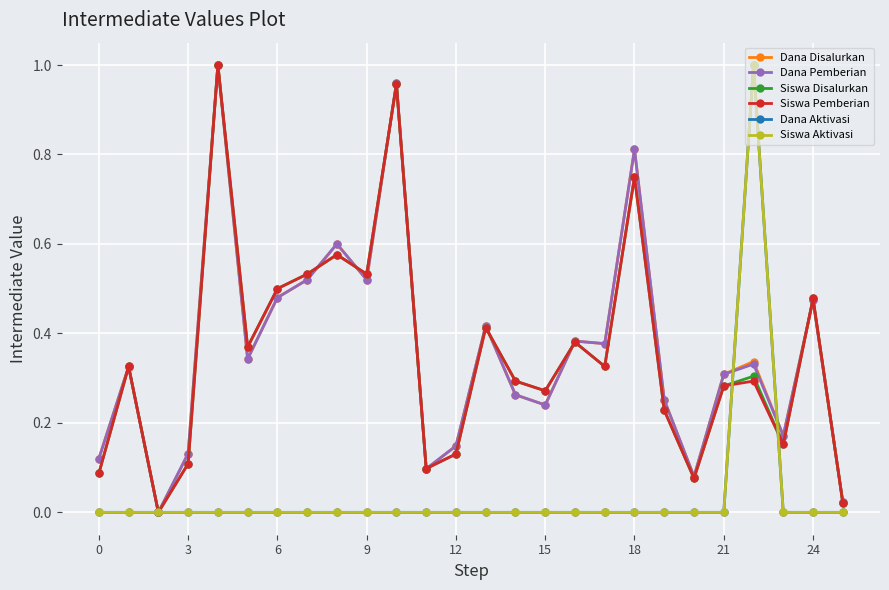

What is the sum of all Siswa Pemberian values?

9.2